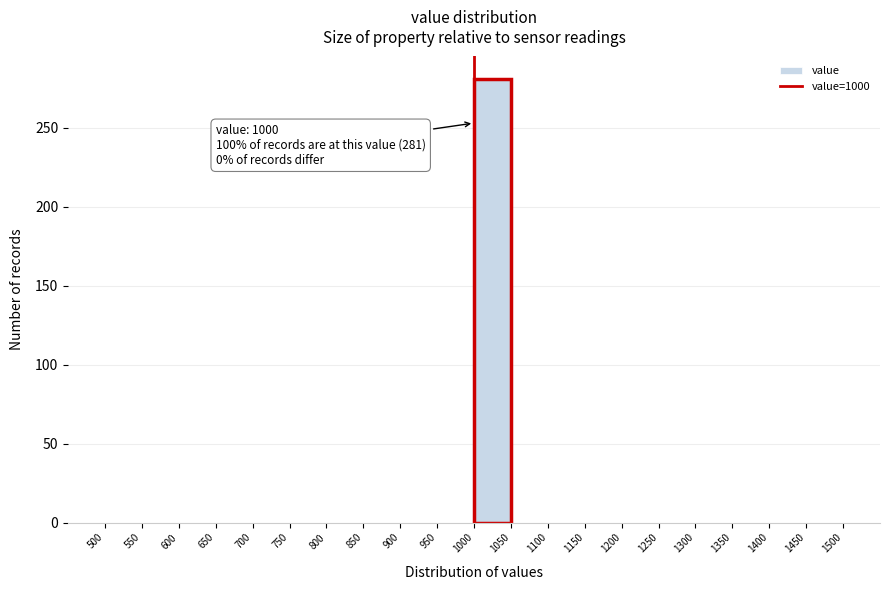

Over which range of the x-axis is the bar tallest?

1000 to 1050